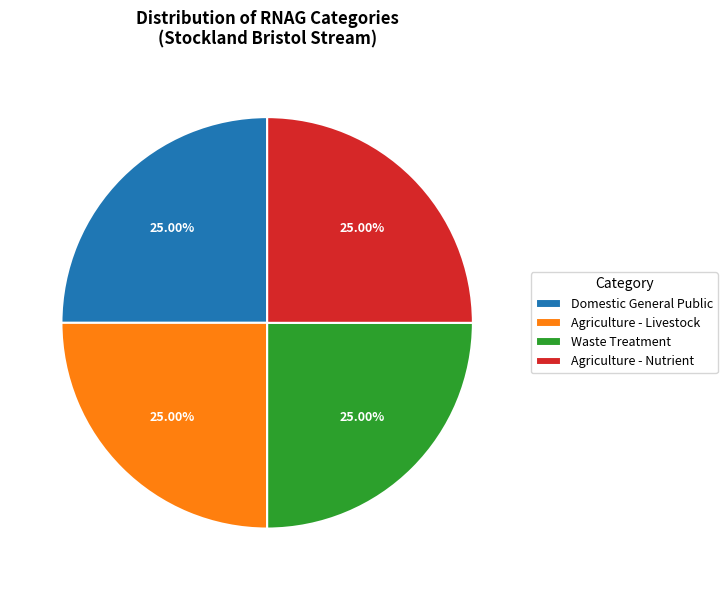

What is the ratio of the value at Agriculture - Livestock to the value at Agriculture - Nutrient?

1.0